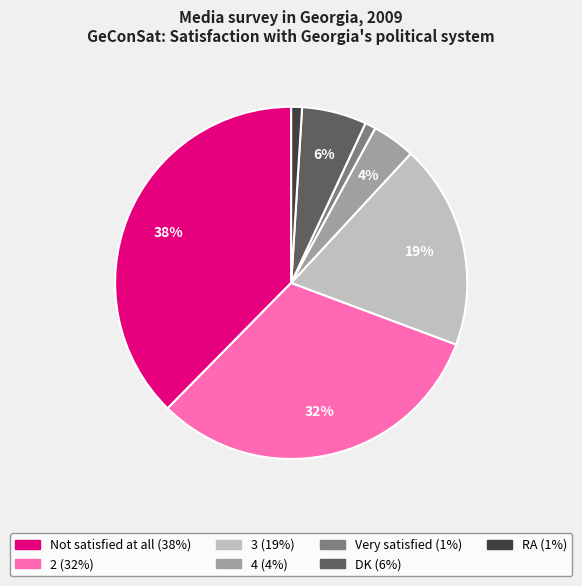

What is the ratio of the value at 3 to the value at Very satisfied?

19.0